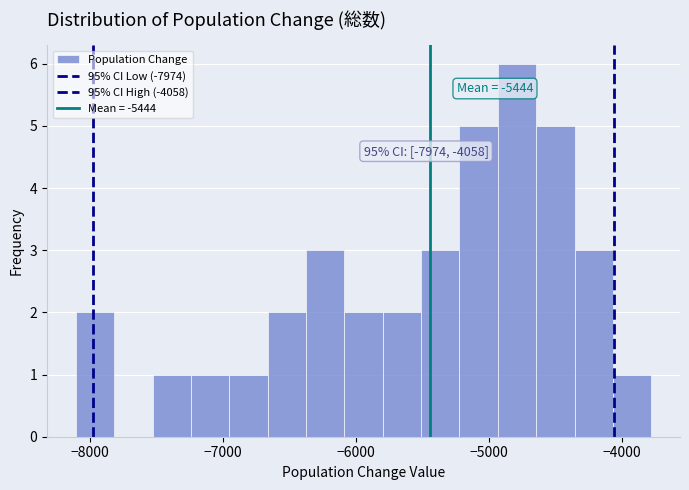

Around what value on the x-axis is the tallest bar? Give the approximate position of its centre, as read against the axis.

-4800